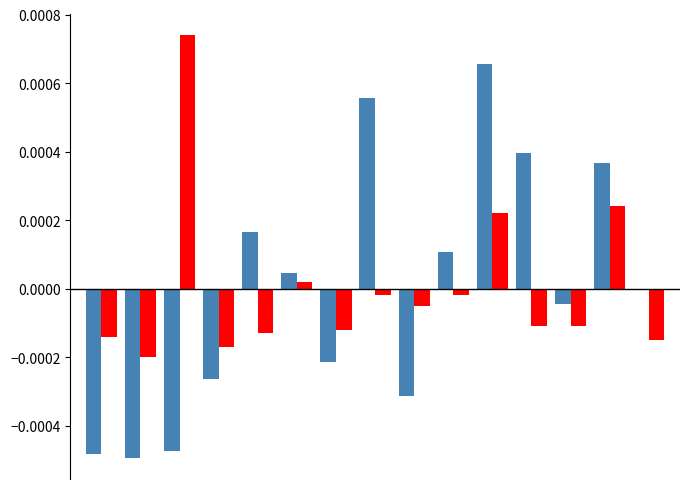

Are the bars horizontal?

No